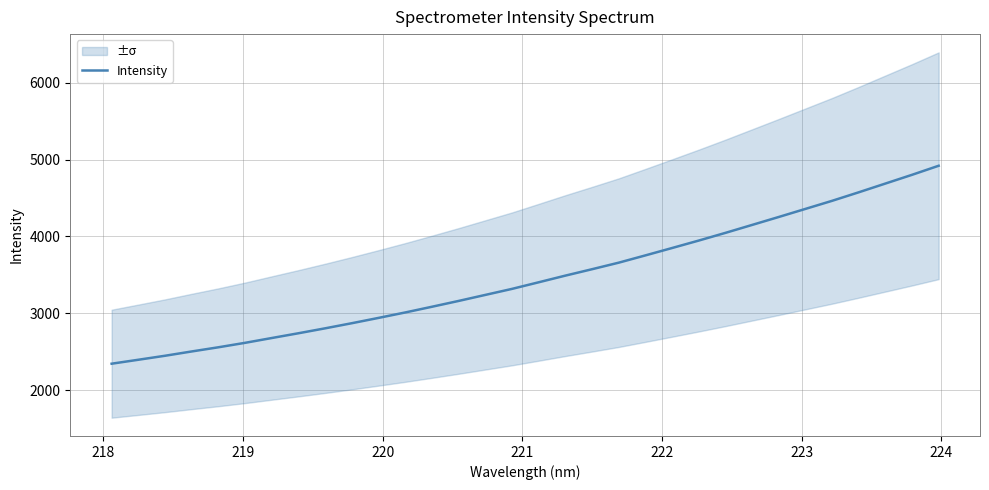

What is the greatest value displayed?

4920.9